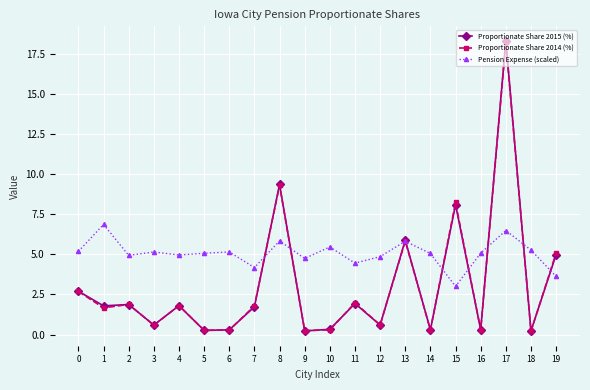

What is the total value across all series at 8?

24.5